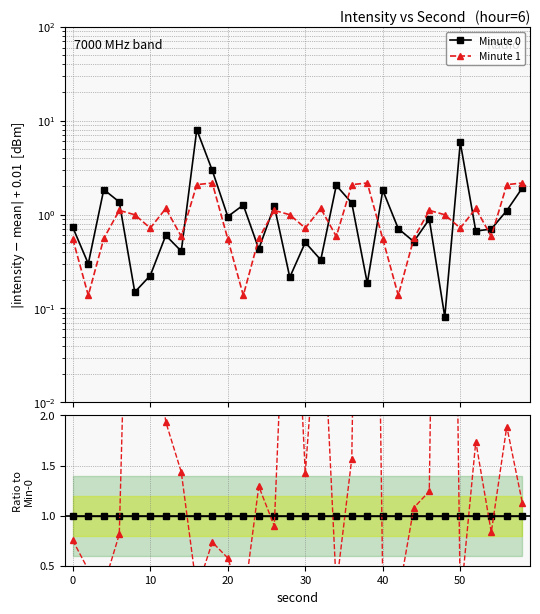

How many times do Minute 1 and Minute 0 cross each other?

13